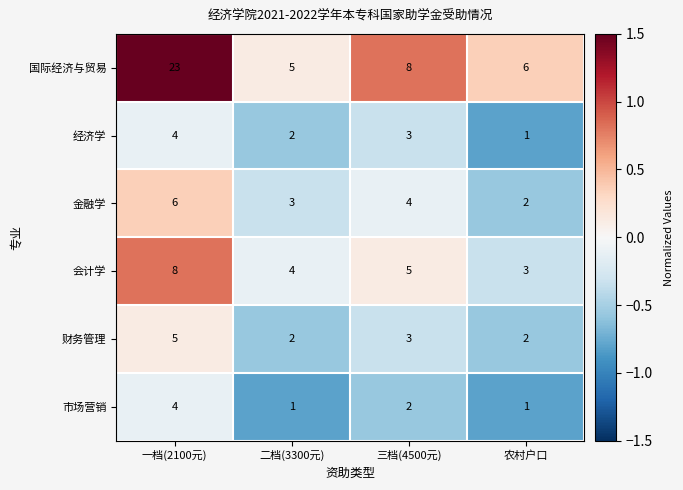

The 会计学 series shows 1 at 农村户口. True or false?

False